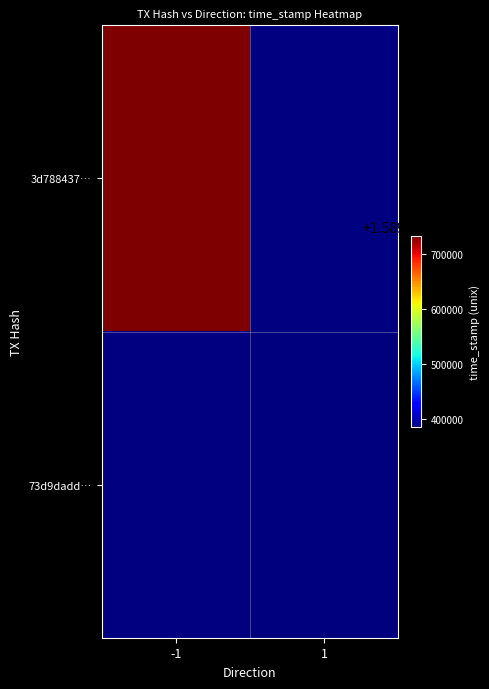

Rank the series by their average value, from highest to lowest.

3d788437…, 73d9dadd…